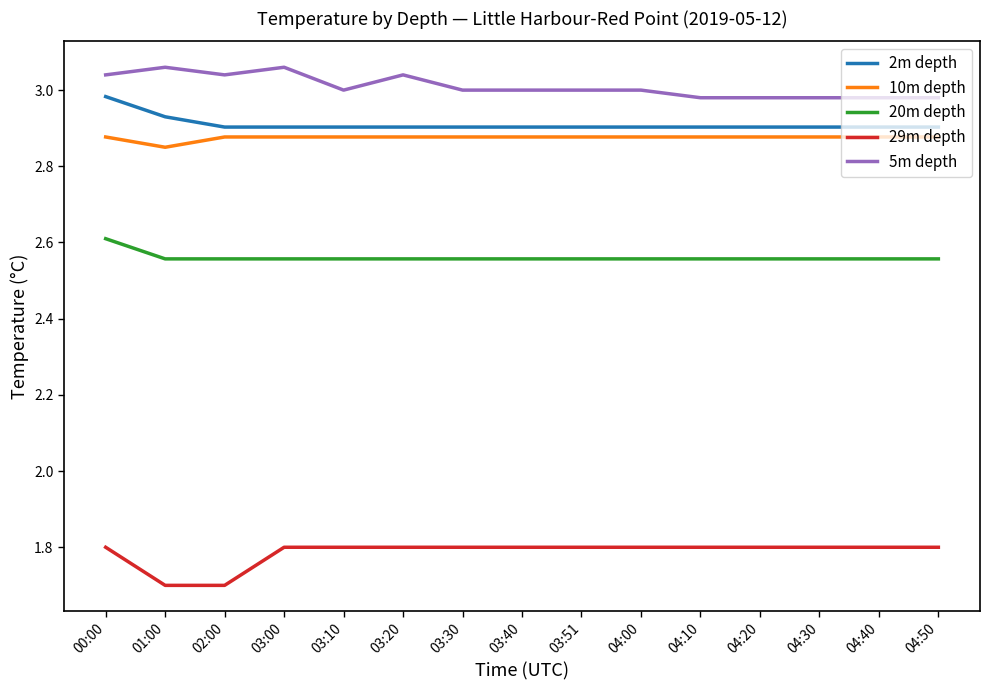

The value of 20m depth at 03:30 is 2.6. True or false?

True